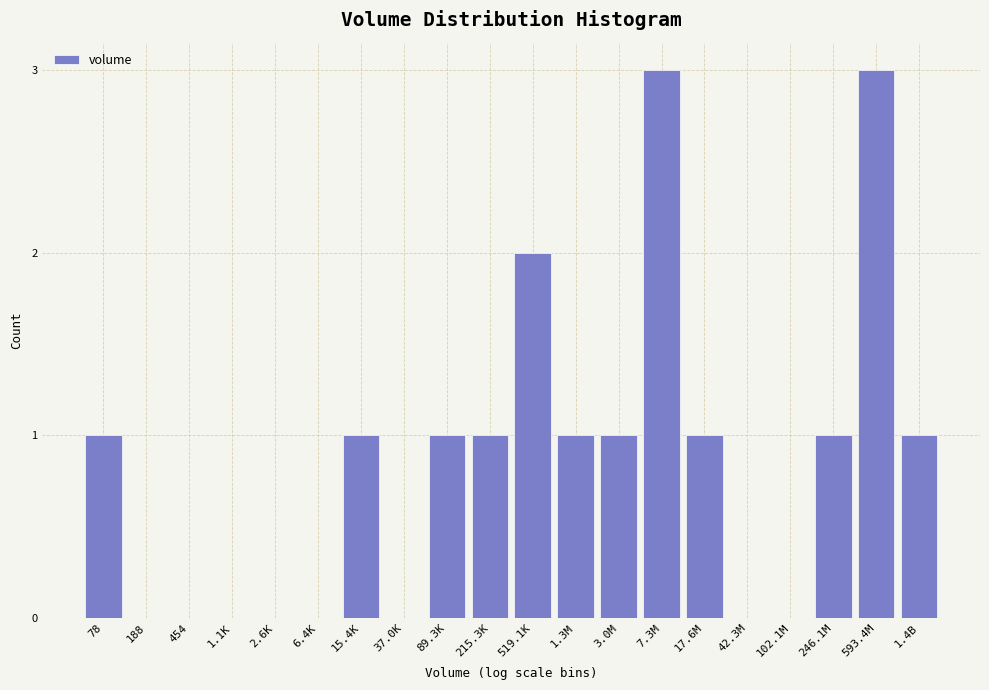

Reading left to right, transcribe all the data shown in this chart.

78=1	188=0	454=0	1.1K=0	2.6K=0	6.4K=0	15.4K=1	37.0K=0	89.3K=1	215.3K=1	519.1K=2	1.3M=1	3.0M=1	7.3M=3	17.6M=1	42.3M=0	102.1M=0	246.1M=1	593.4M=3	1.4B=1